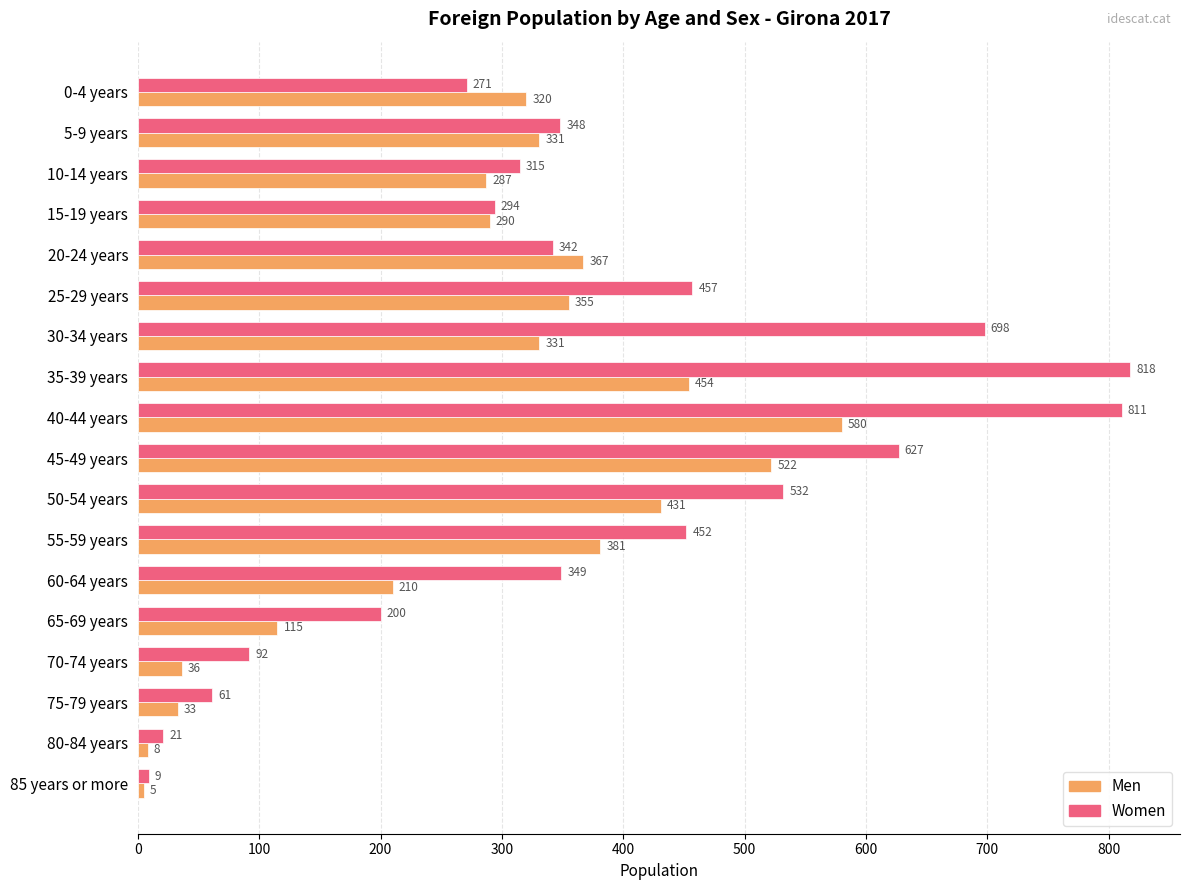

Which series has the largest range (max minus min)?

Women